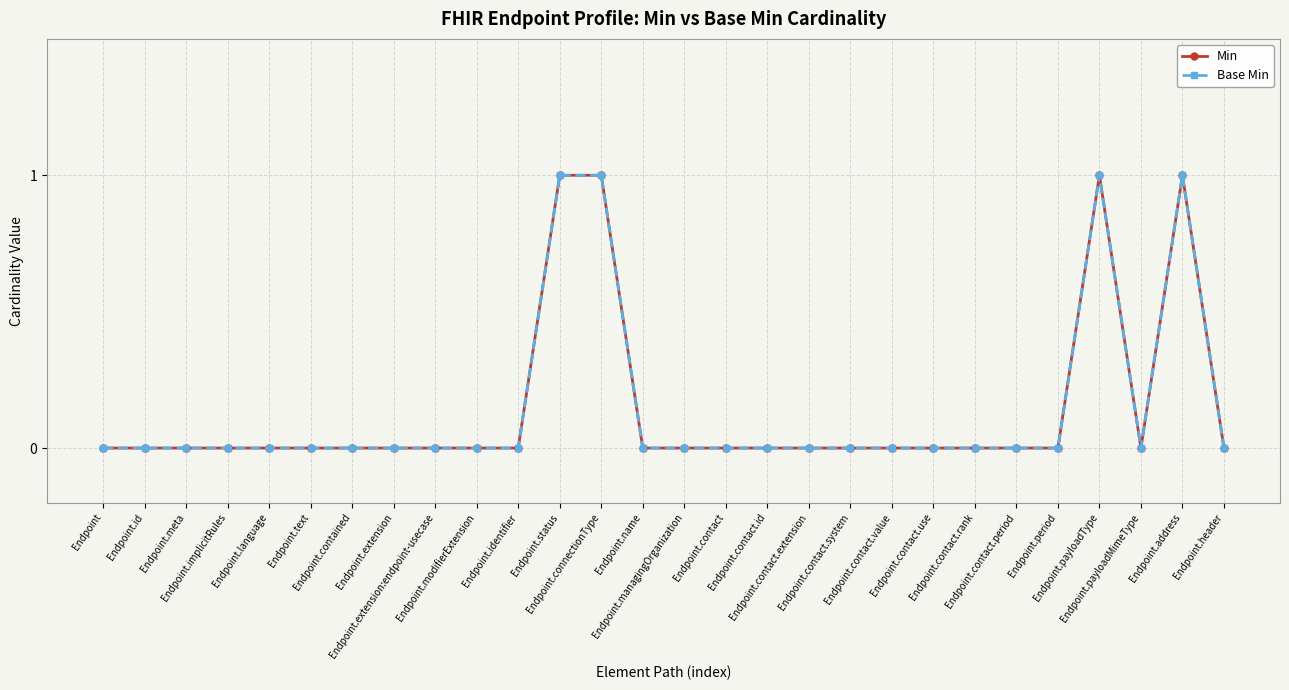

Between Endpoint and Endpoint.implicitRules, which is larger?

Endpoint